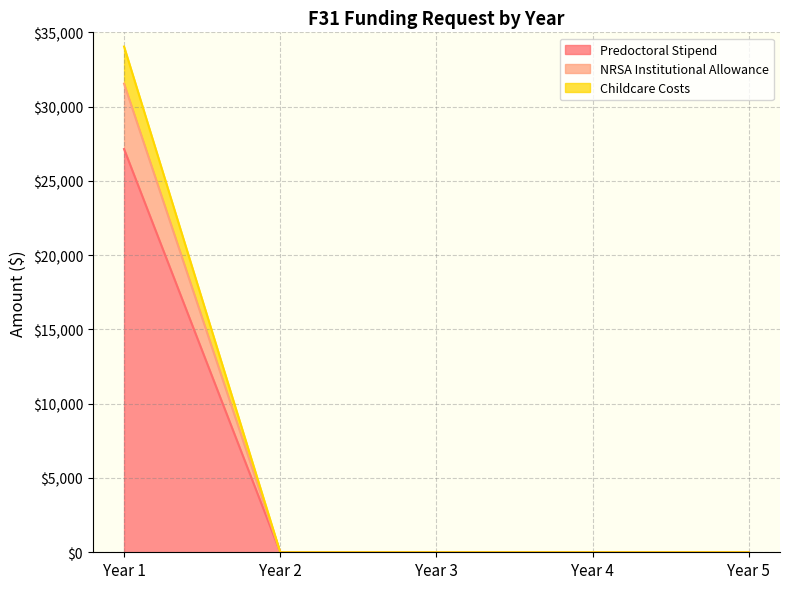

What are all the series names shown in the legend?

Predoctoral Stipend, NRSA Institutional Allowance, Childcare Costs